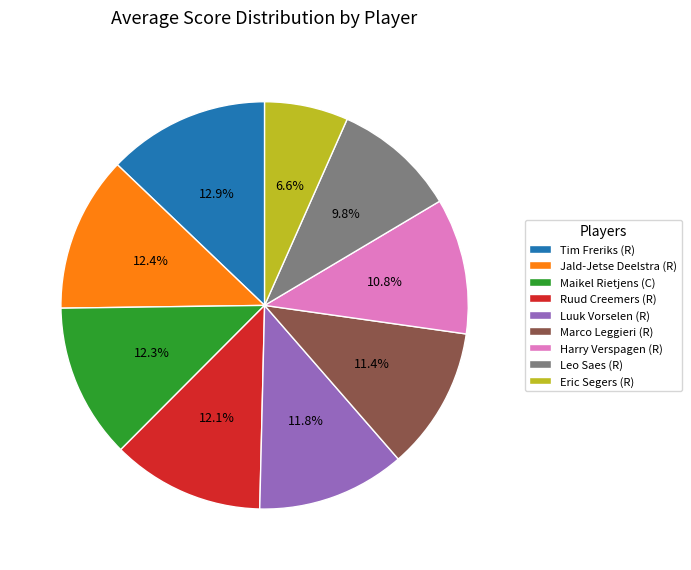

To the nearest percent, what portion does Maikel Rietjens (C) represent?

12%